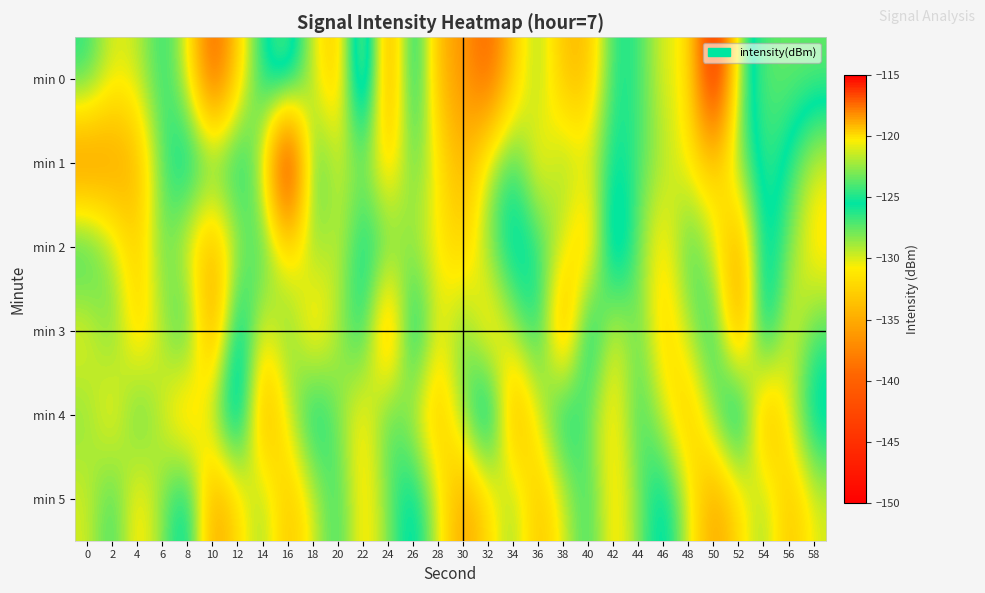

What is the minimum value shown in the chart?

-148.5